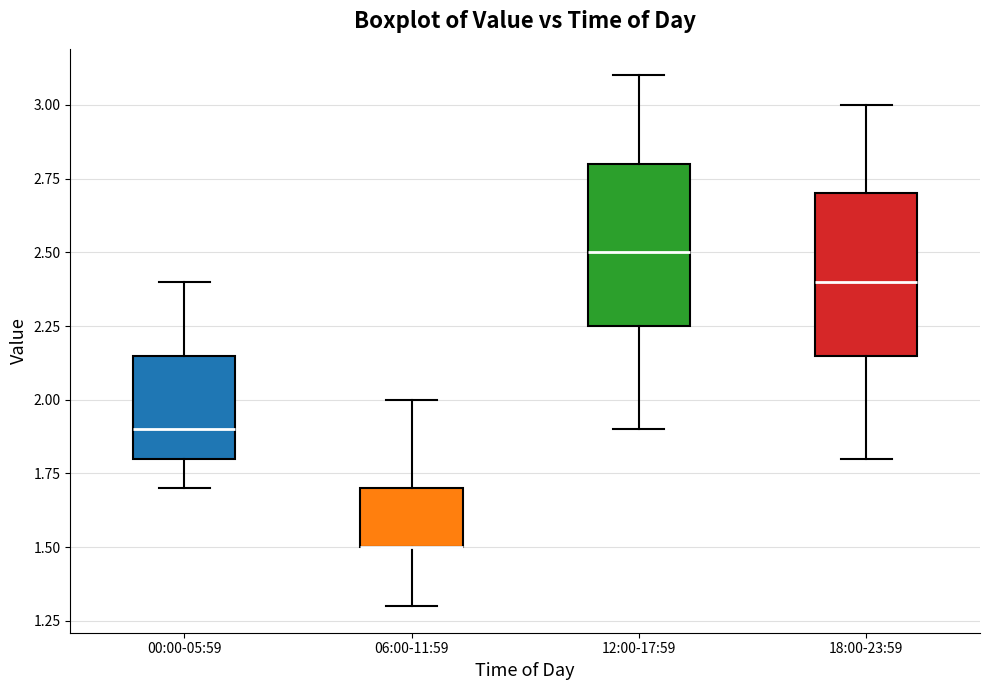

Reading left to right, read every box against the y-axis: the position of its median line, the range the box covers, and the ends of its whiskers. The values are not printed on the chart, so give them approximately, as read against the axis.

00:00-05:59: median 1.90, box 1.80 to 2.15, whiskers 1.70 to 2.40
06:00-11:59: median 1.50 (drawn on the box's lower edge), box 1.50 to 1.70, whiskers 1.30 to 2.00
12:00-17:59: median 2.50, box 2.25 to 2.80, whiskers 1.90 to 3.10
18:00-23:59: median 2.40, box 2.15 to 2.70, whiskers 1.80 to 3.00